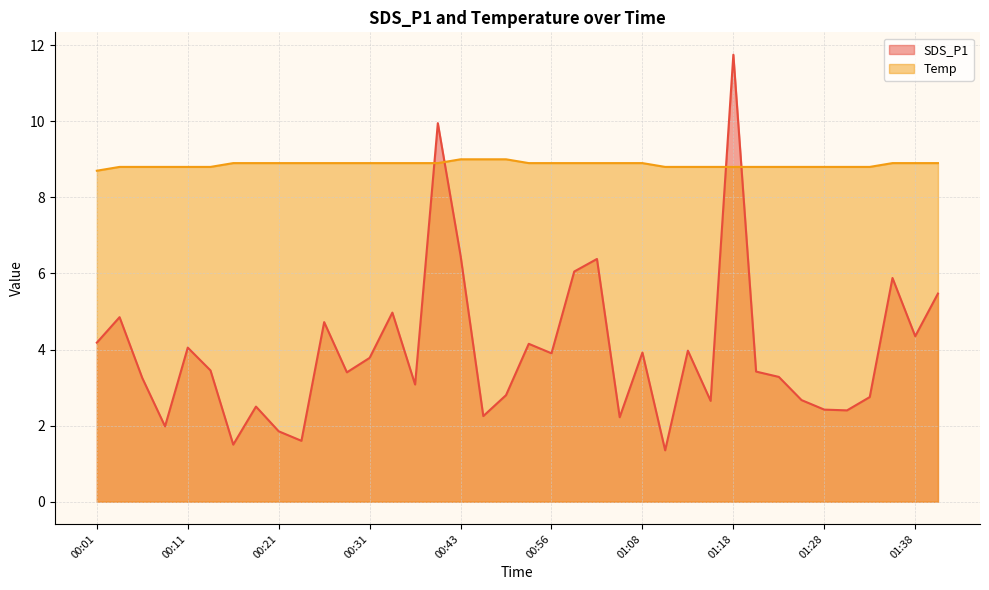

Which series has the largest range (max minus min)?

SDS_P1